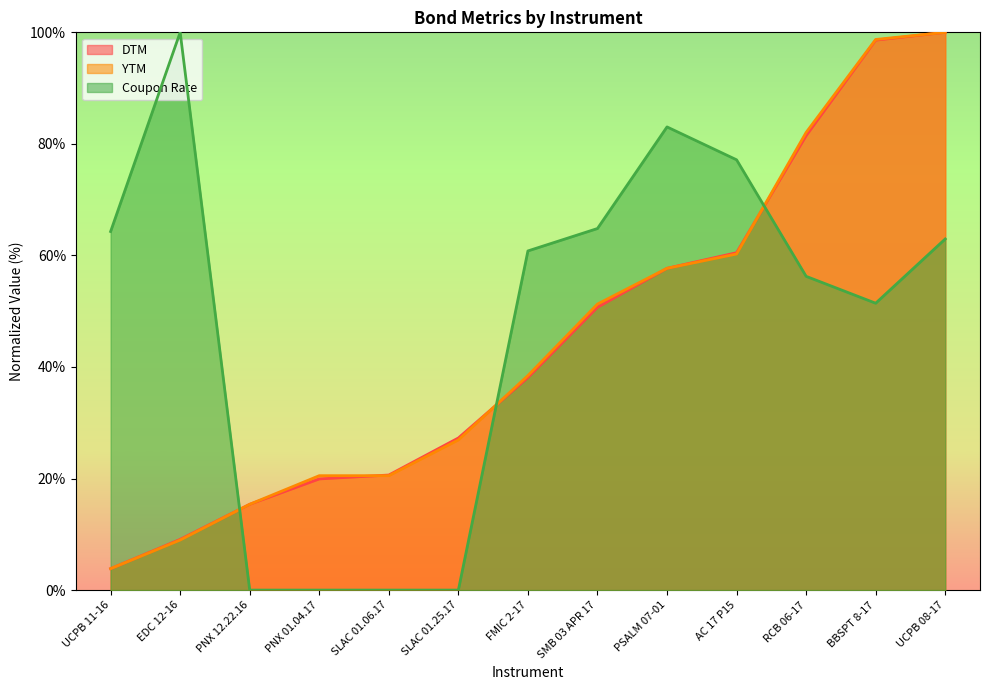

Reading left to right, list all the values displayed in this chart.

DTM: 3.8	9.1	15.4	19.9	20.6	27.3	38.1	50.7	57.7	60.5	81.5	98.6	100.0
YTM: 3.8	9.0	15.4	20.5	20.5	26.9	38.5	51.3	57.7	60.3	82.1	98.7	100.0
Coupon Rate: 64.3	100.0	0.0	0.0	0.0	0.0	60.8	64.8	83.0	77.1	56.3	51.4	63.0